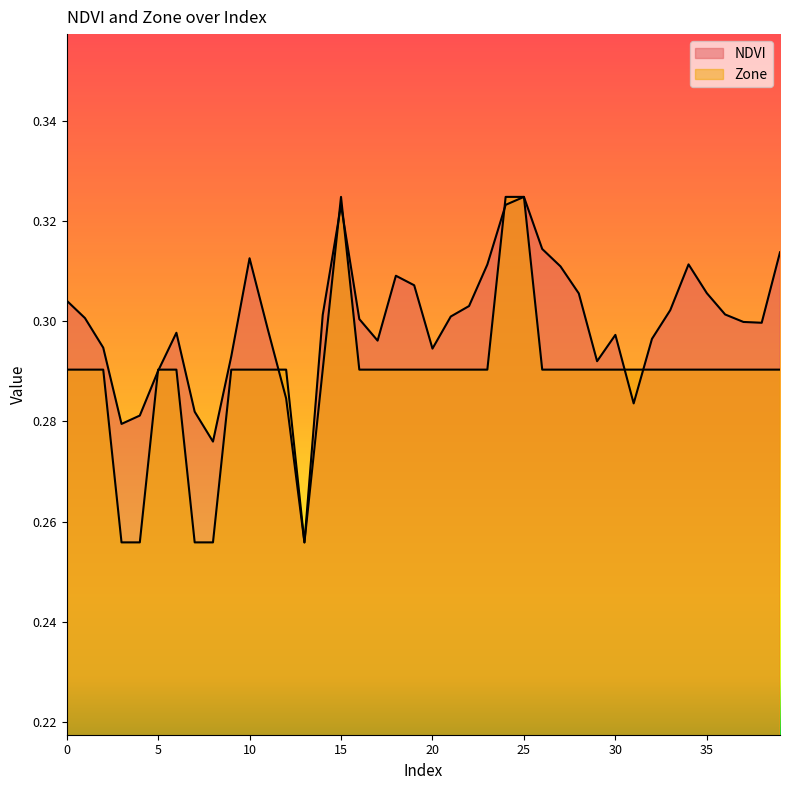

Where is the first local maximum for Zone?

15